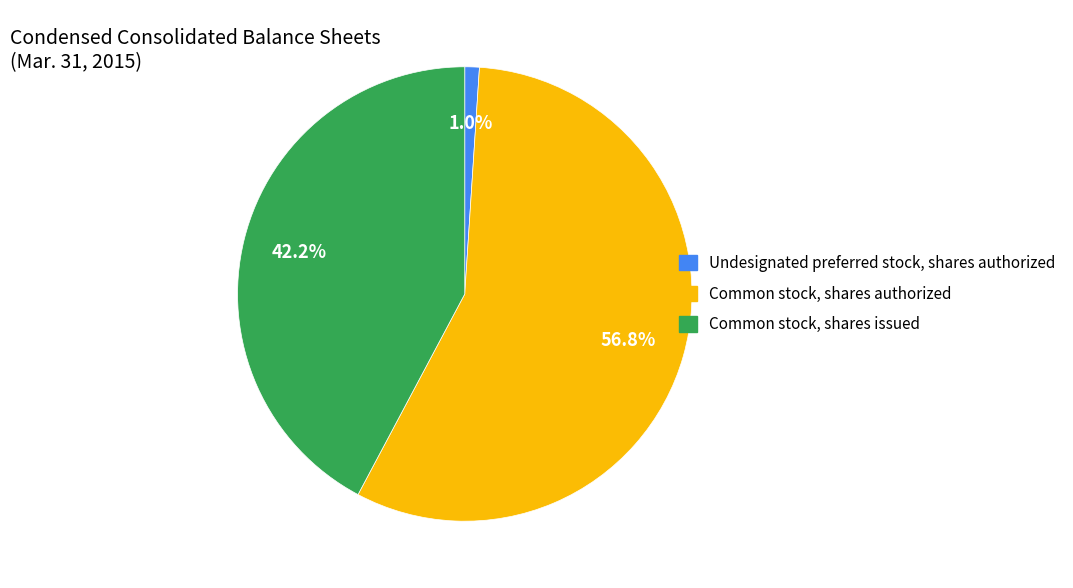

Does any single category account for the majority?

Yes